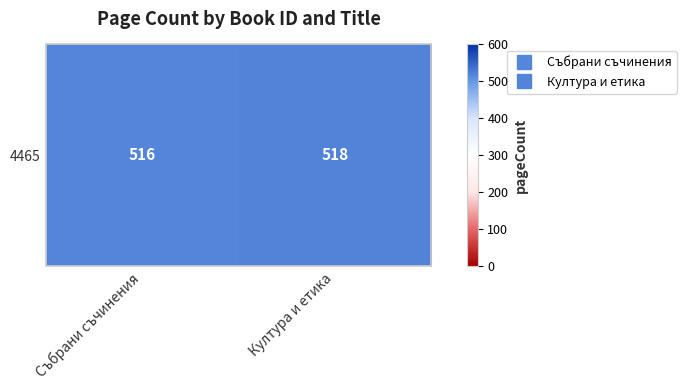

Which has a higher value, Култура и етика or Събрани съчинения?

Култура и етика